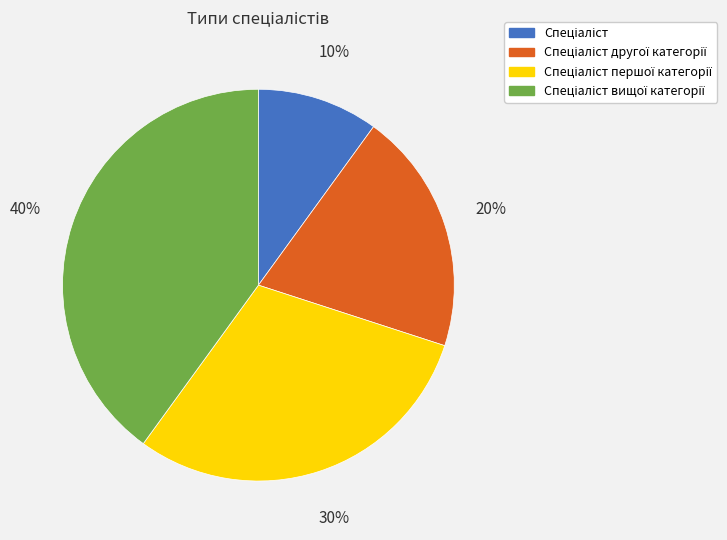

Is there any slice that represents more than half of the pie?

No